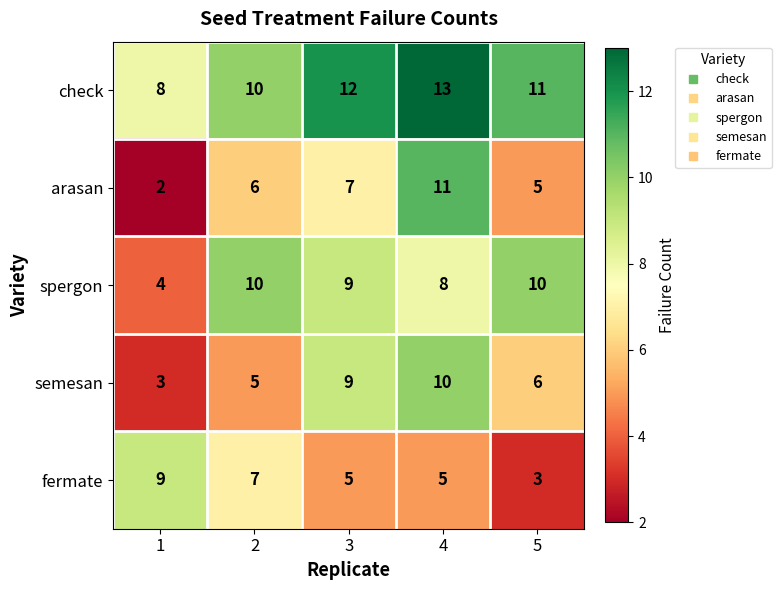

Which series has the largest range (max minus min)?

arasan